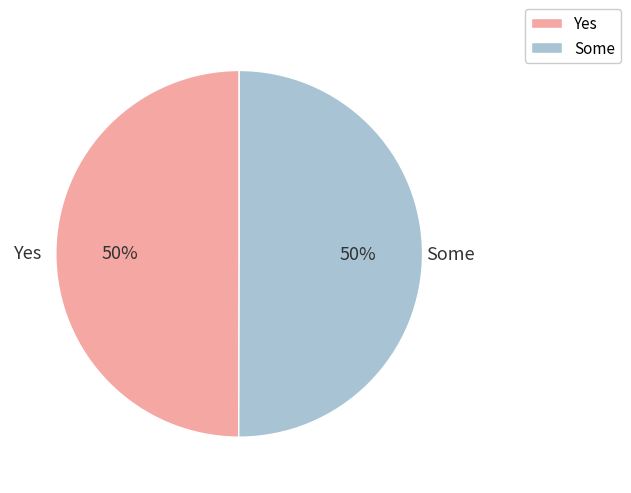

Do Some and Yes together represent more than half of the pie?

Yes